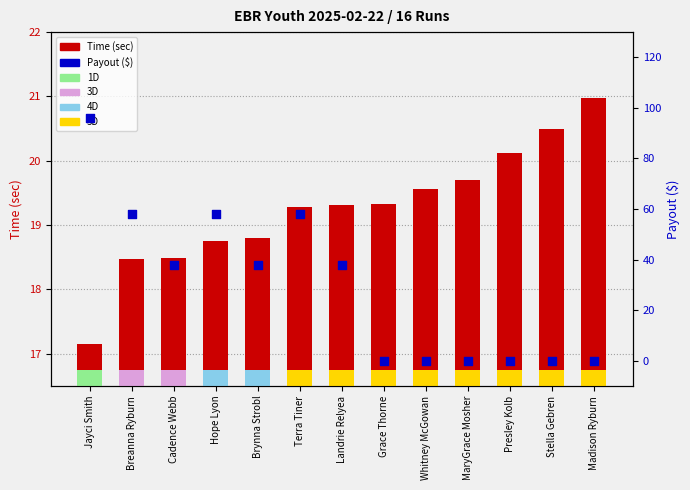

Which series has the largest total across all categories?

Payout ($)